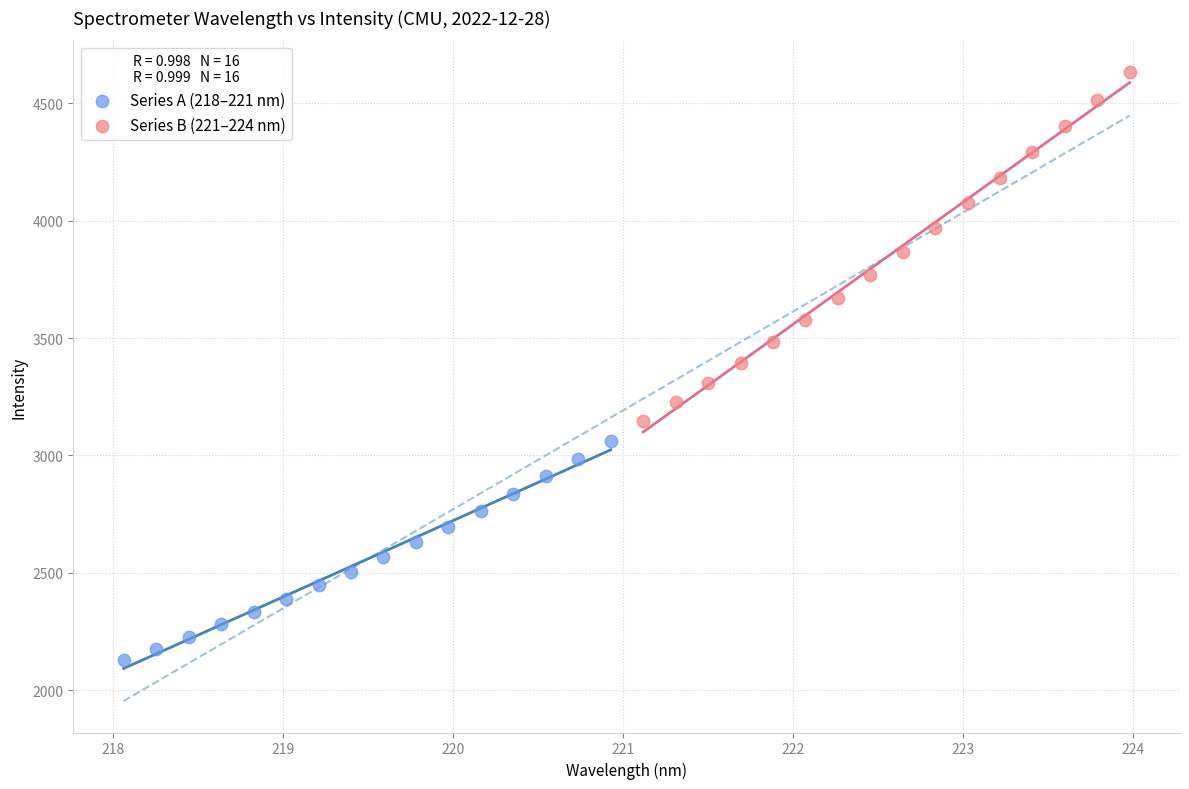

Which series reaches the minimum Y coordinate?

Series A (218–221 nm)